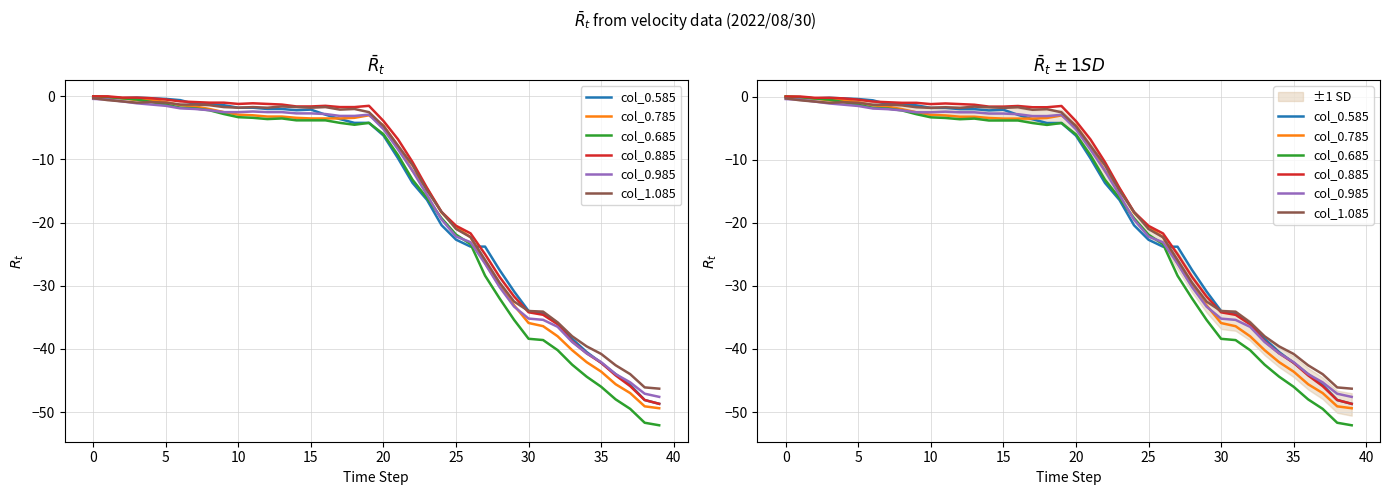

What is the value of the col_0.685 point at the 29th from the left?

-32.0